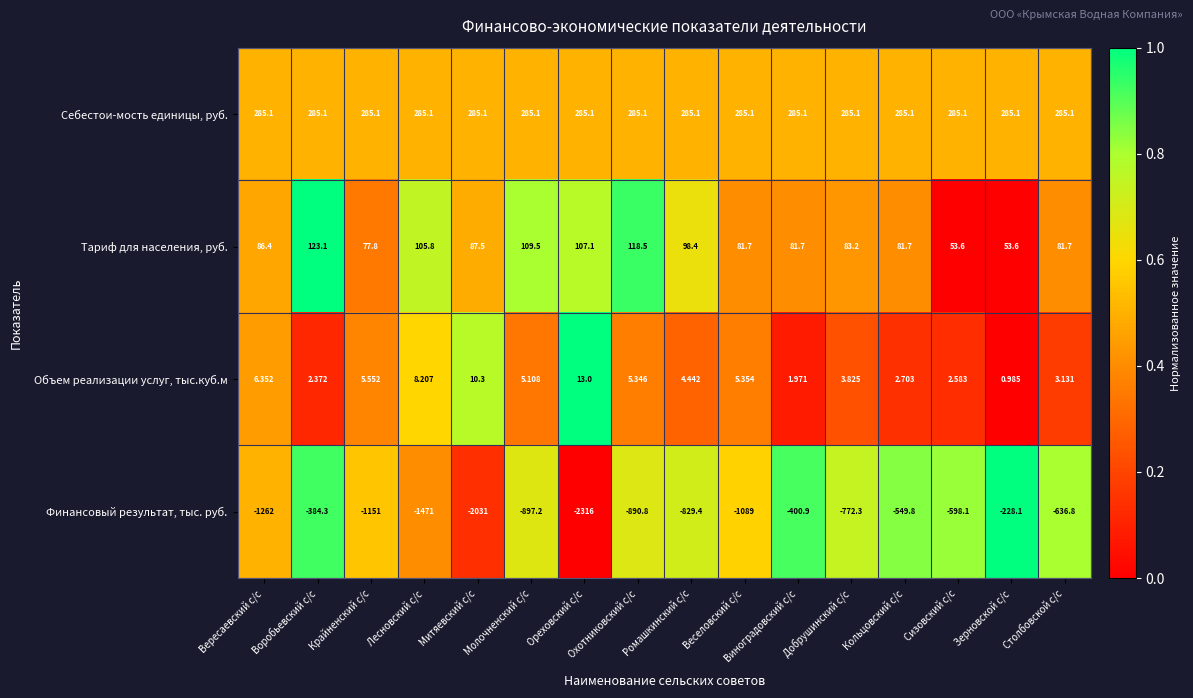

Where is Тариф для населения, руб. nearest to the value 88?

Митяевский с/с